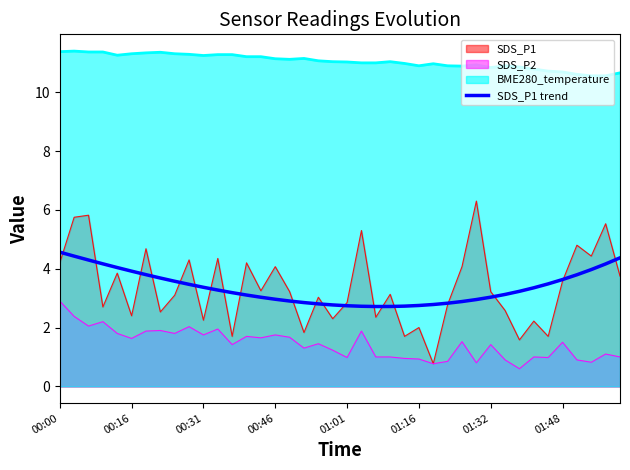

The chart shows a value of 3.0 at 29. True or false?

True